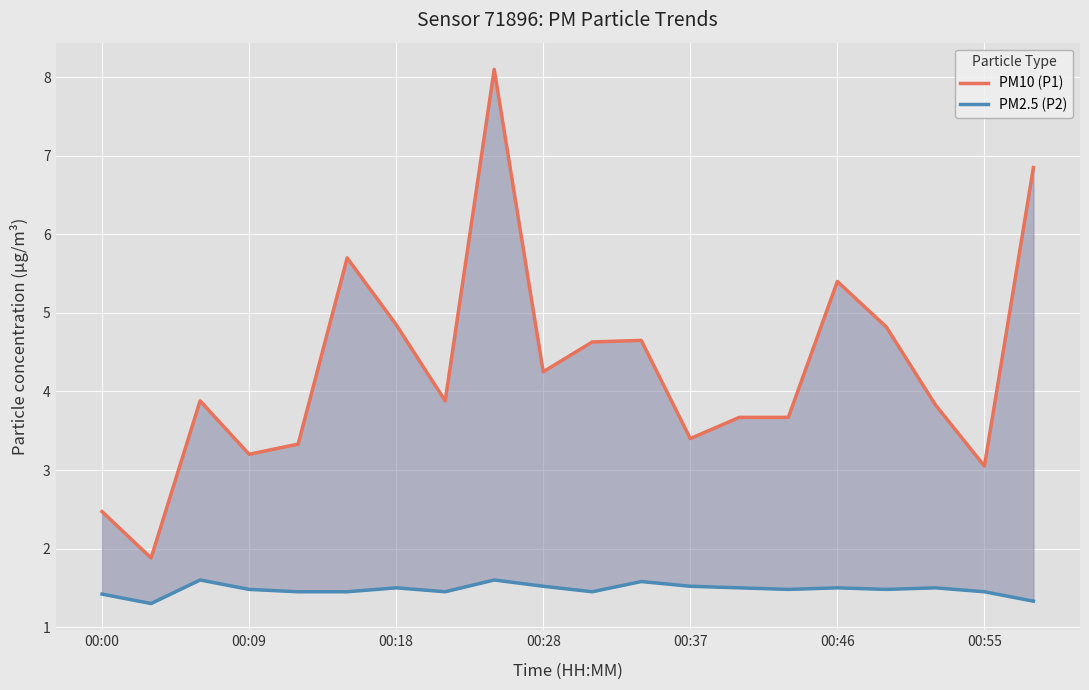

What is the value of the PM2.5 (P2) point at the 9th from the left?

1.6